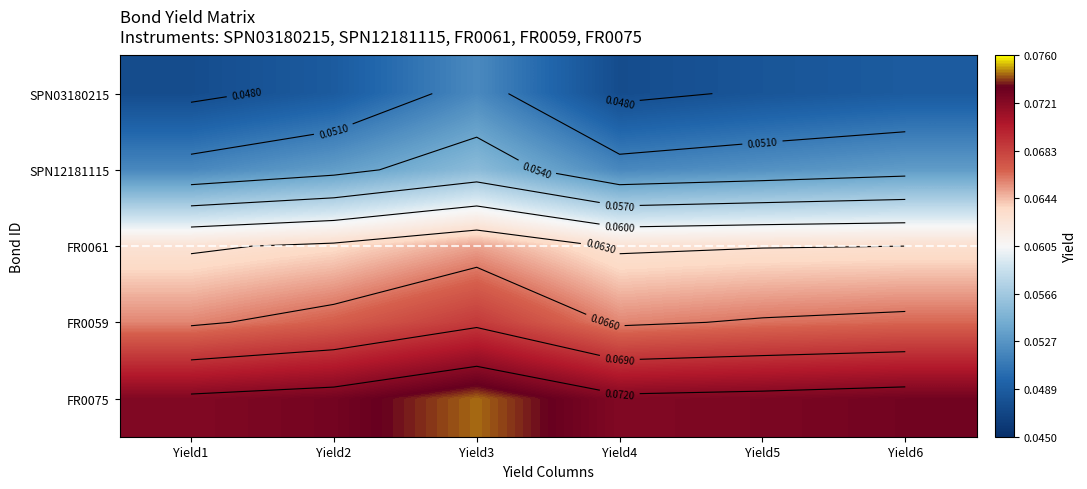

Is the value of FR0061 at Yield6 greater than the value of SPN12181115 at Yield5?

Yes